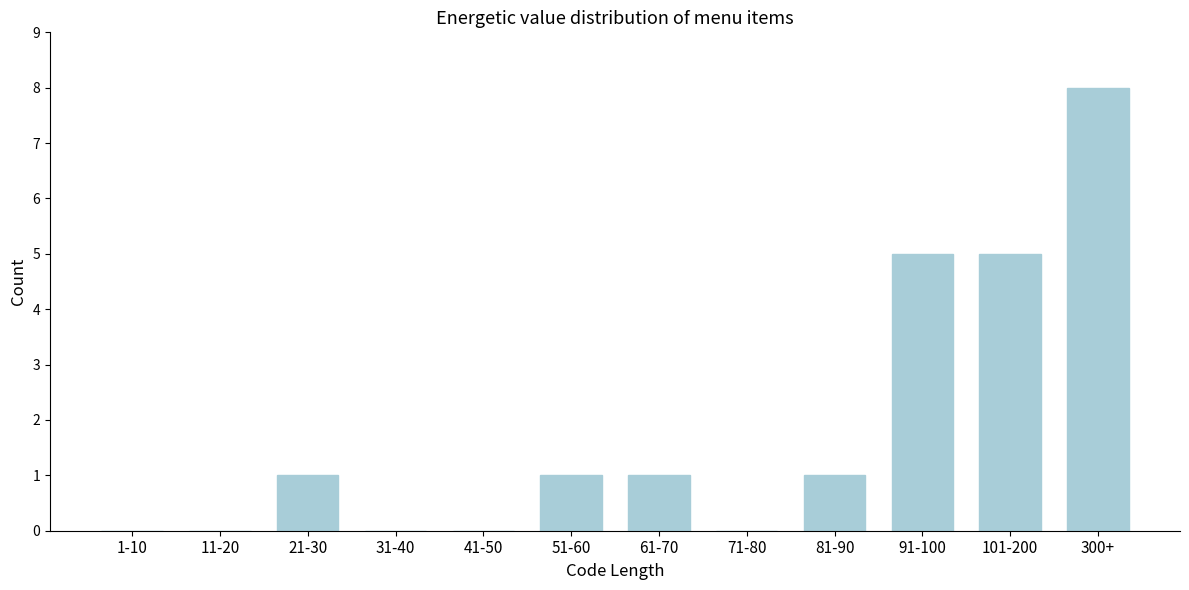

Reading right to left, extract all data points from this chart.

300+=8	101-200=5	91-100=5	81-90=1	71-80=0	61-70=1	51-60=1	41-50=0	31-40=0	21-30=1	11-20=0	1-10=0